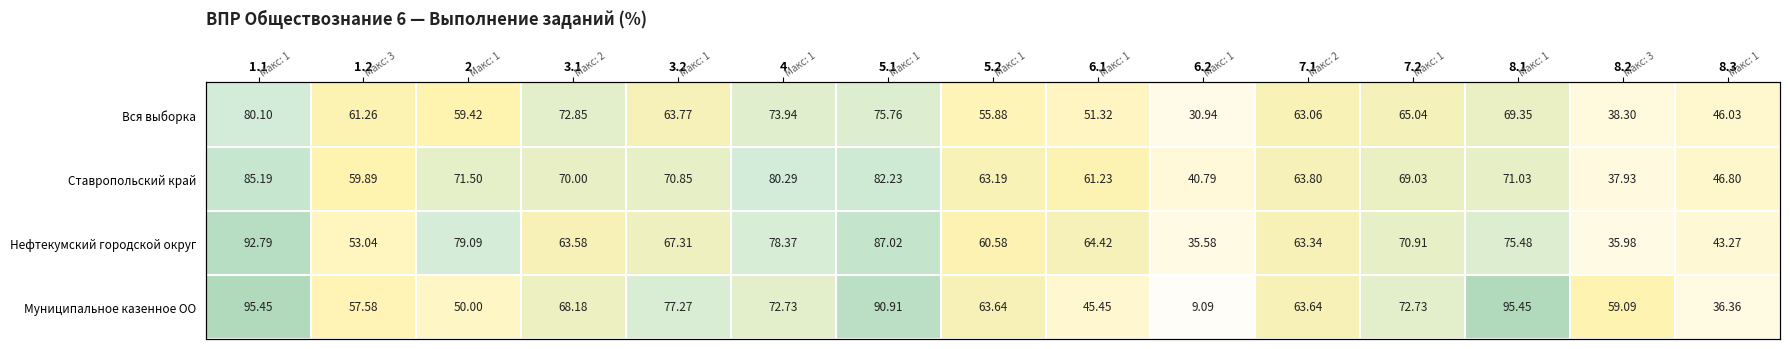

What value does the Ставропольский край series have at 8.1?

71.0